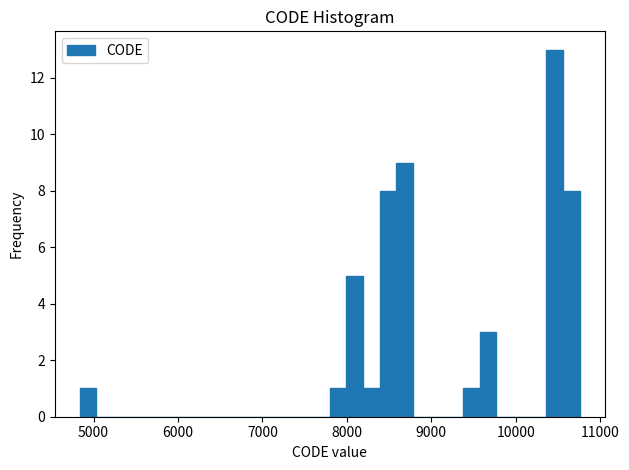

Read against the x-axis, roughly where is the centre of the tallest bar?

10500